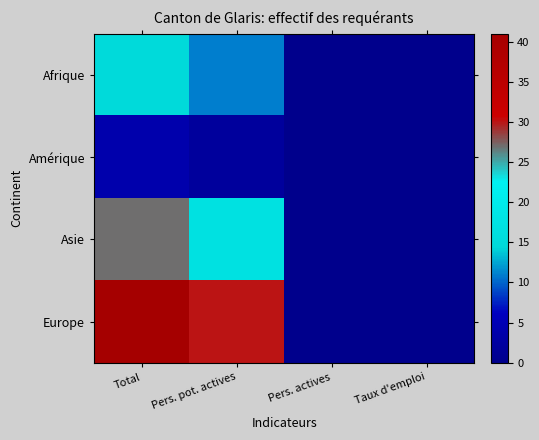

What is the spread (max minus min) of values at Pers. pot. actives?

28